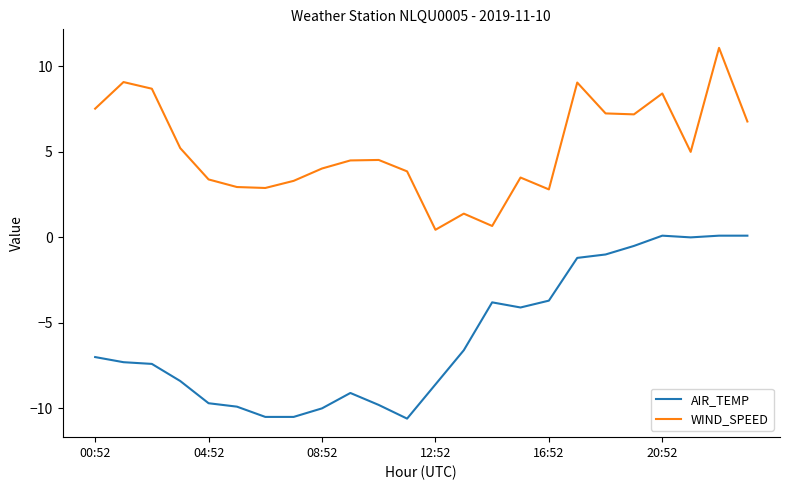

What is the maximum value shown in the chart?

11.1